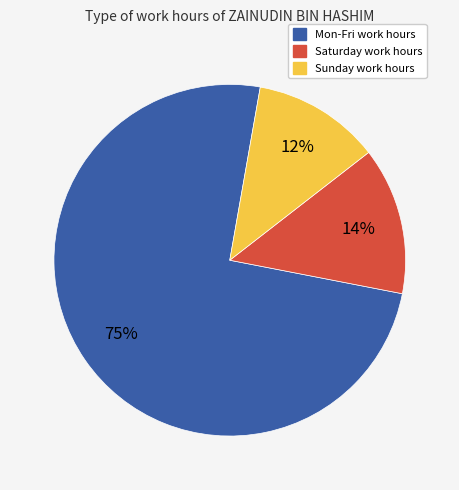

To the nearest percent, what is the average slice percentage?

33%